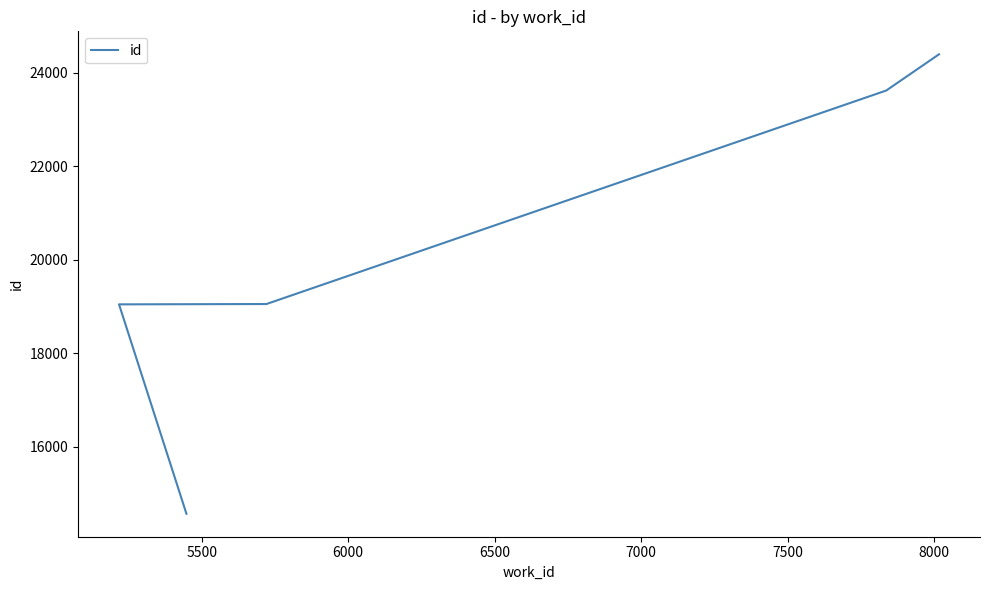

True or false: there are more than 1 points higher than both neighbors.

False